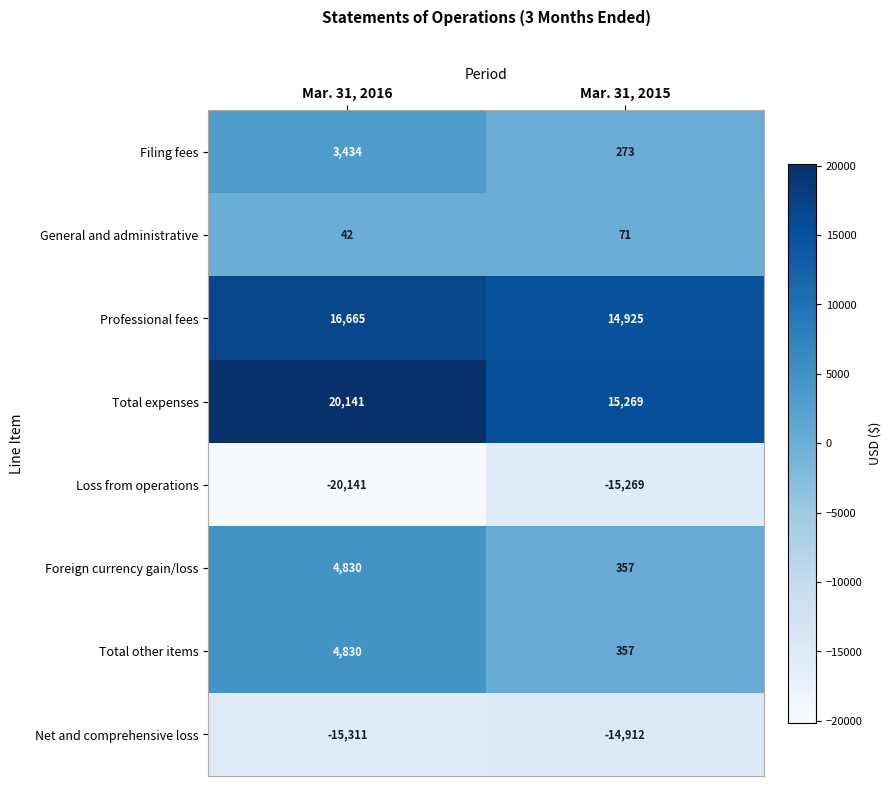

What is the difference between the highest and lowest values at Mar. 31, 2016?

40282